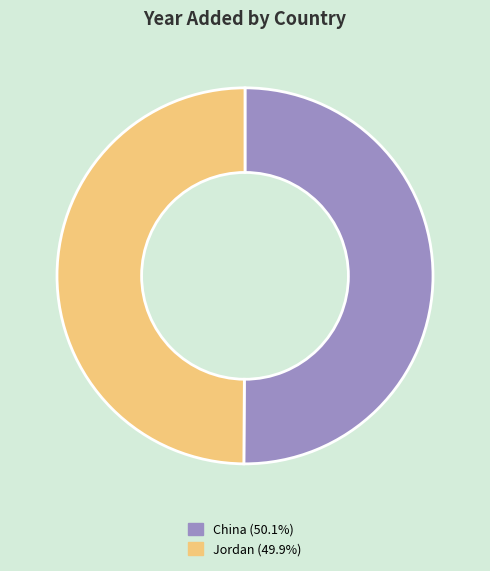

Combined, do Jordan (49.9%) and China (50.1%) account for over 50%?

Yes